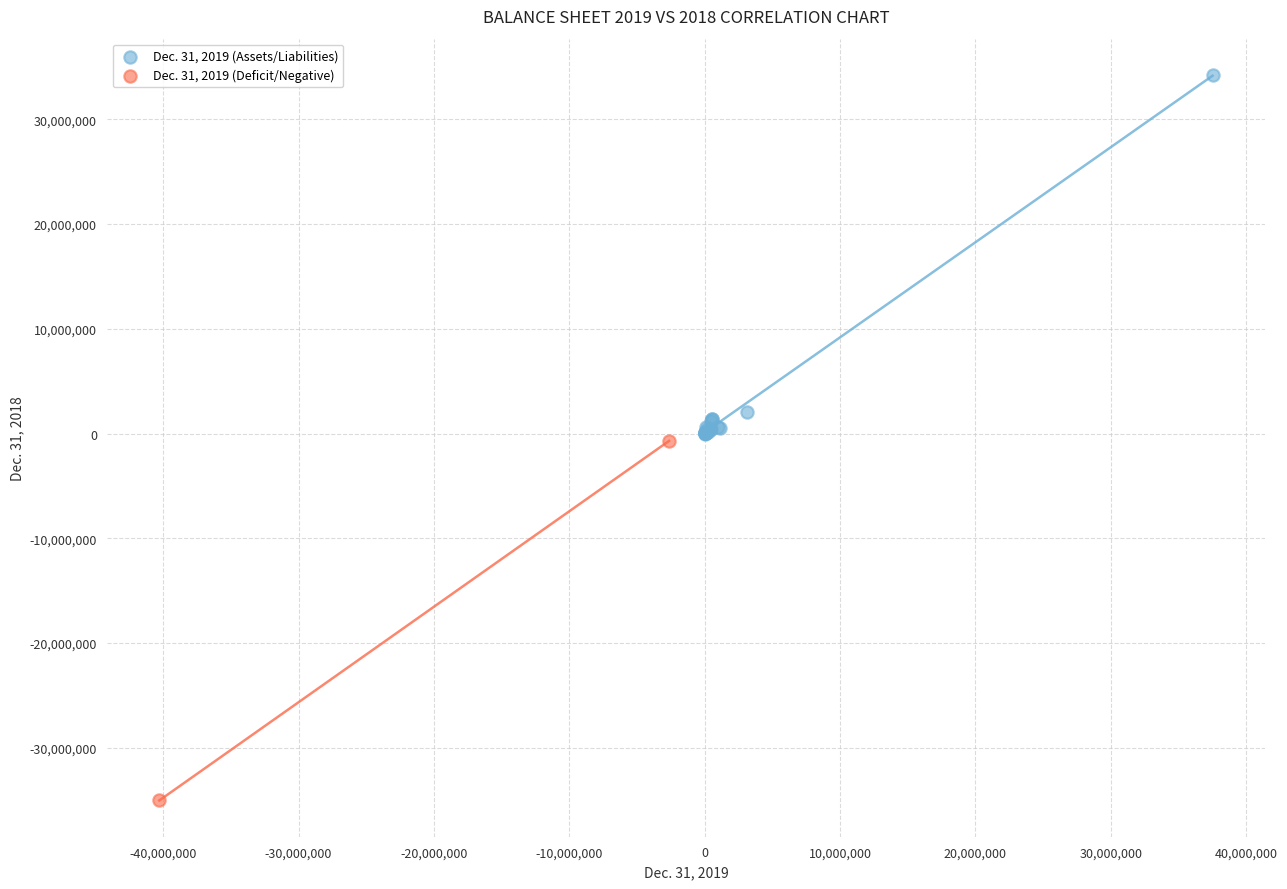

What are all the series names shown in the legend?

Dec. 31, 2019 (Assets/Liabilities), Dec. 31, 2019 (Deficit/Negative)